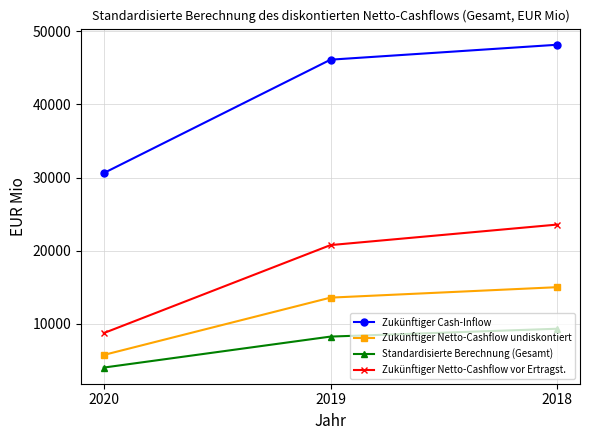

What is the difference between the highest and lowest values at 2020?

26620